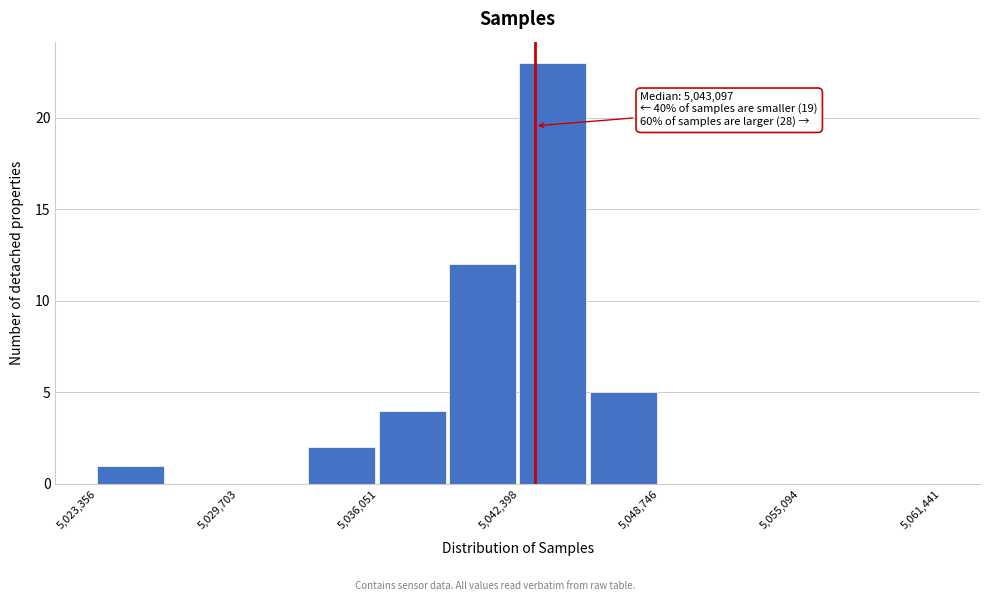

Around what value on the x-axis is the tallest bar? Give the approximate position of its centre, as read against the axis.

5044000